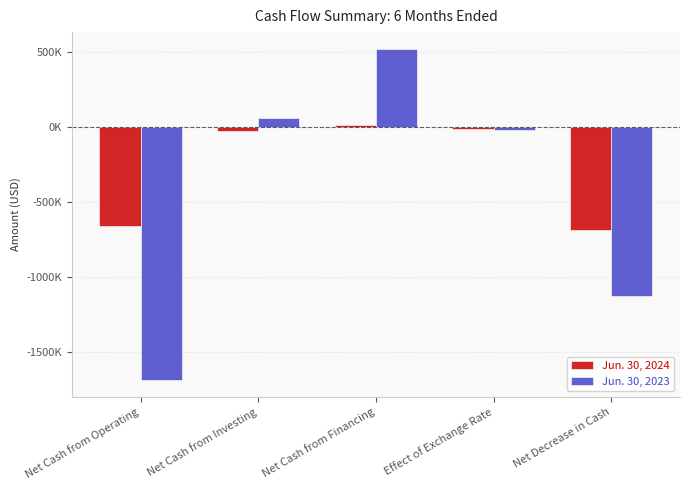

Are the bars grouped side by side (vs. stacked)?

Yes